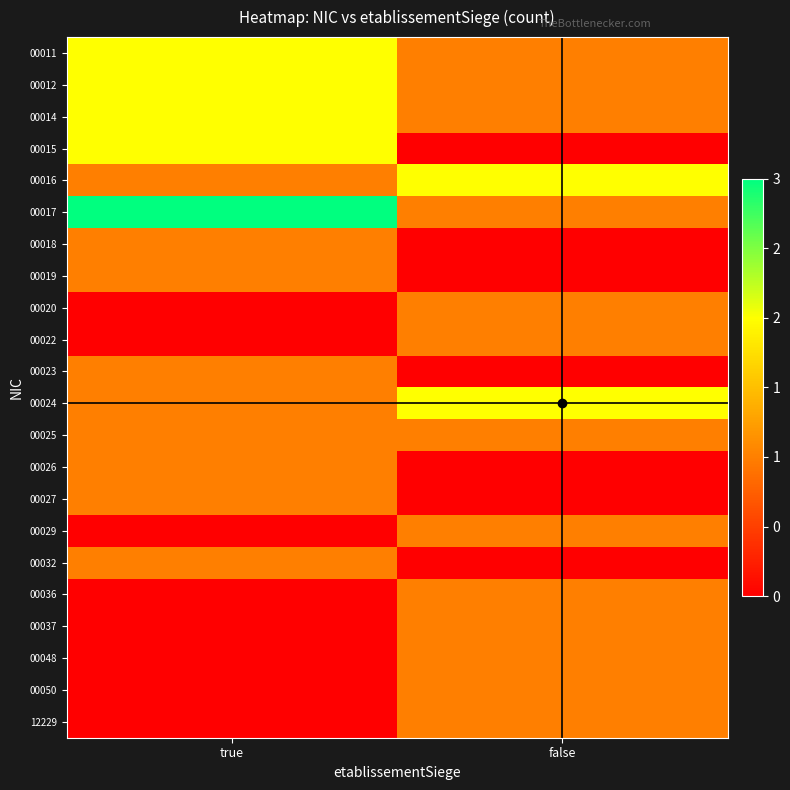

List the series in order of their peak value, lowest first.

00018, 00019, 00020, 00022, 00023, 00025, 00026, 00027, 00029, 00032, 00036, 00037, 00048, 00050, 12229, 00011, 00012, 00014, 00015, 00016, 00024, 00017